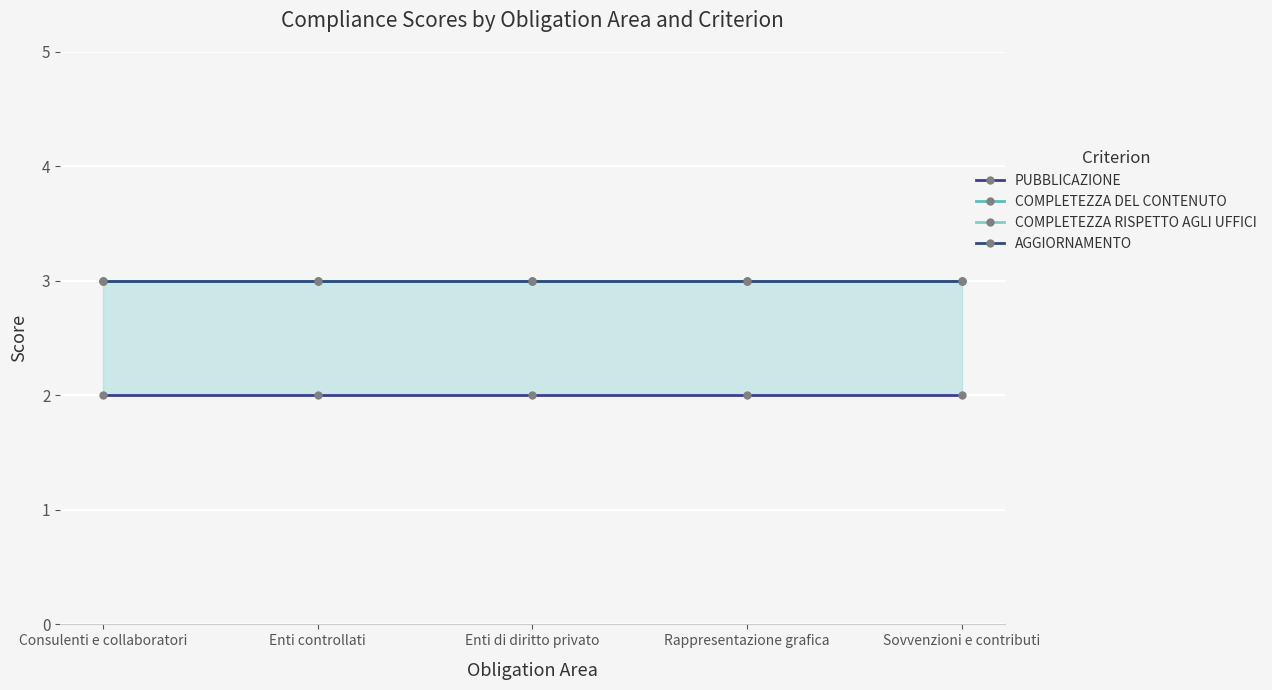

Which category has the lowest value across all series?

Consulenti e collaboratori